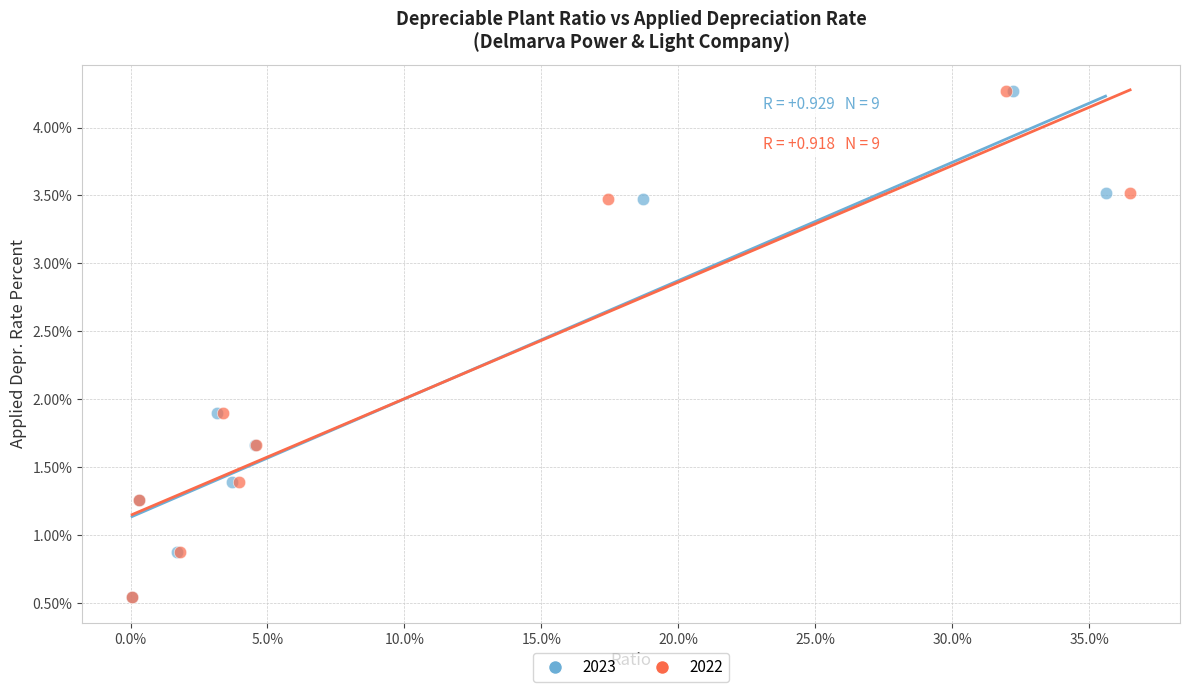

What are all the series names shown in the legend?

2023, 2022